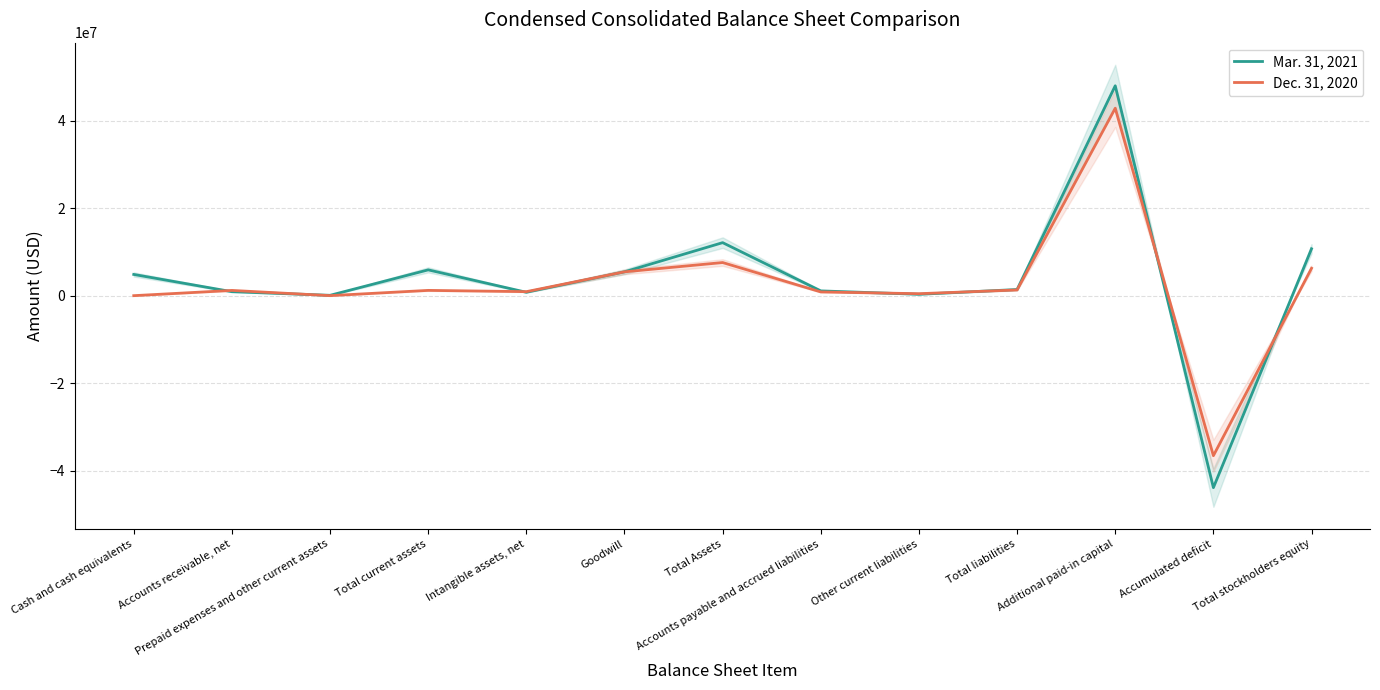

What is the total value across all series at Total Assets?

19686000